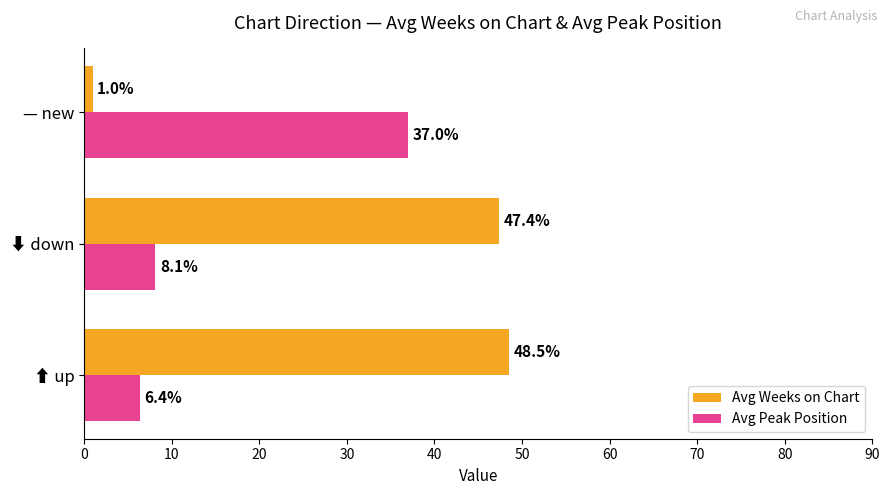

Is it true that Avg Weeks on Chart equals 27.7 at ⬆ up?

False